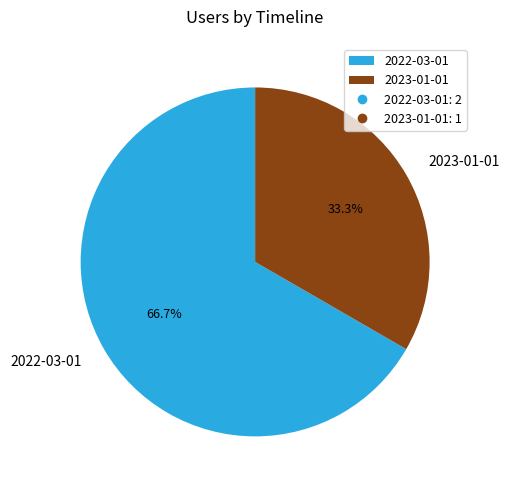

To the nearest percent, what portion does 2022-03-01 represent?

67%